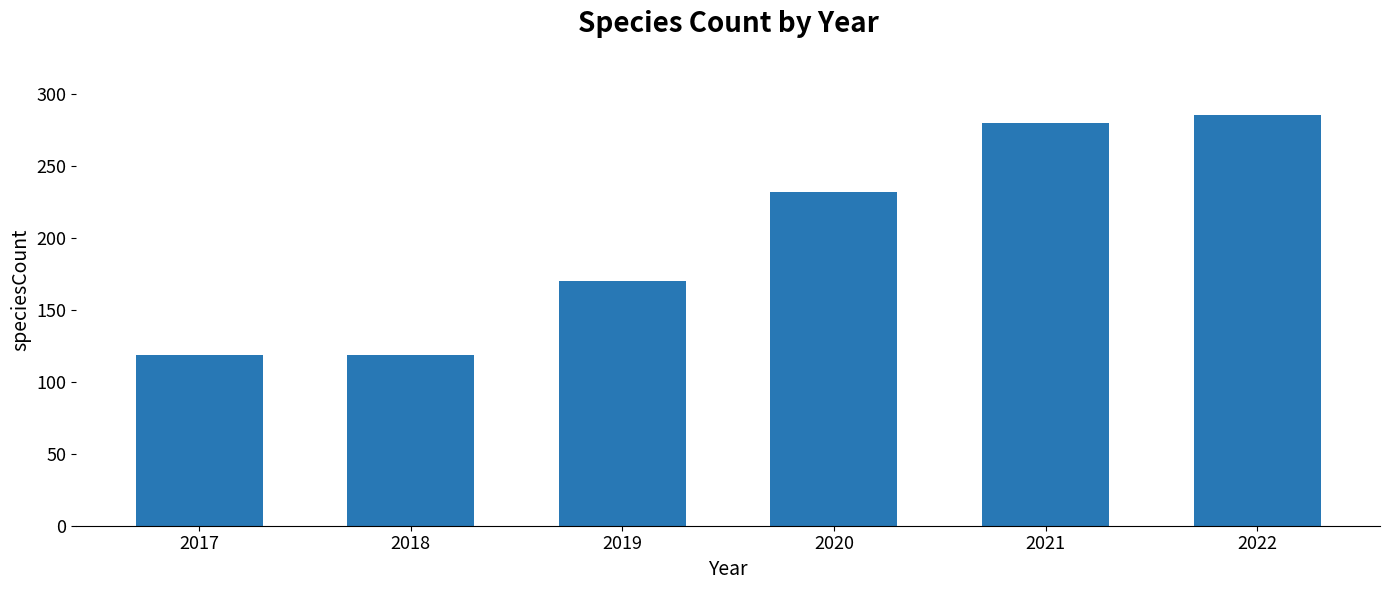

True or false: the data shows 119 at 2018.

True